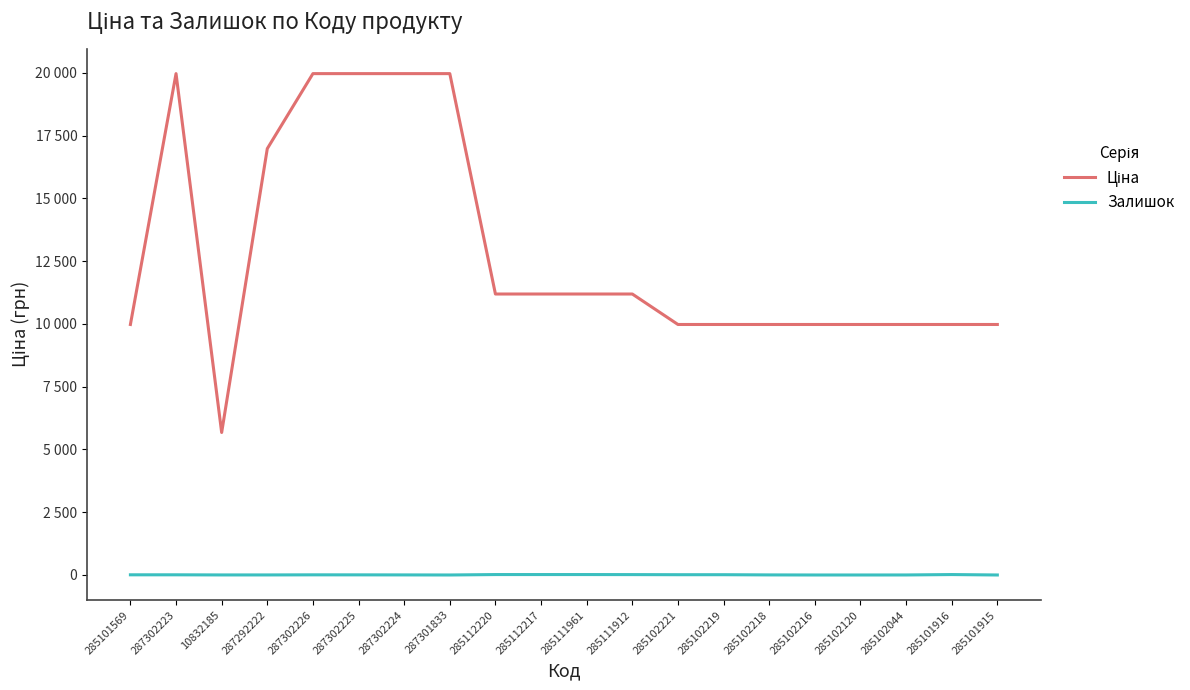

Is this an area chart (filled region under the line)?

No